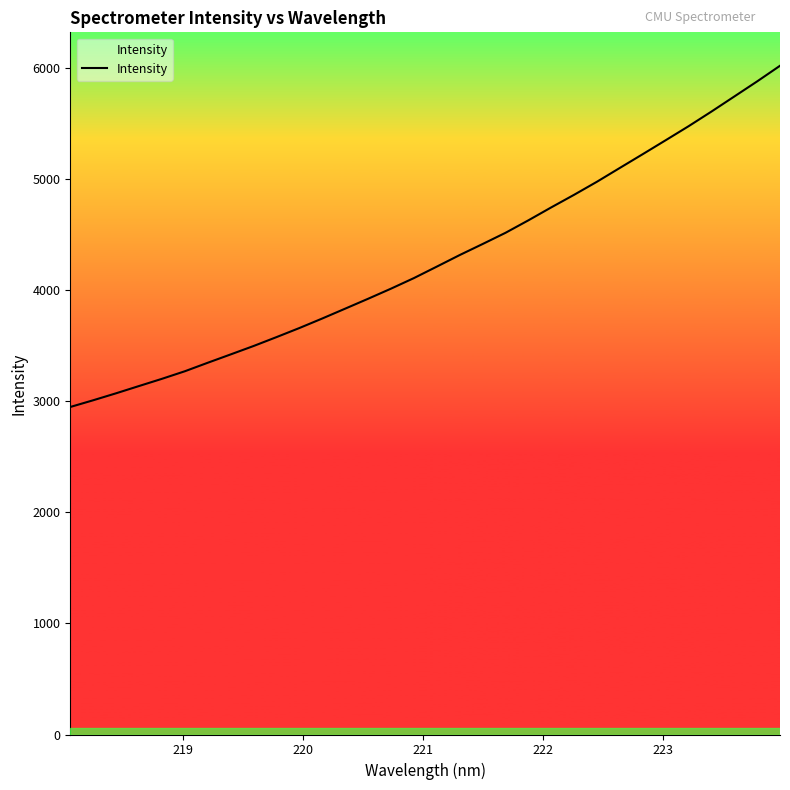

What is the smallest value displayed?

2947.7